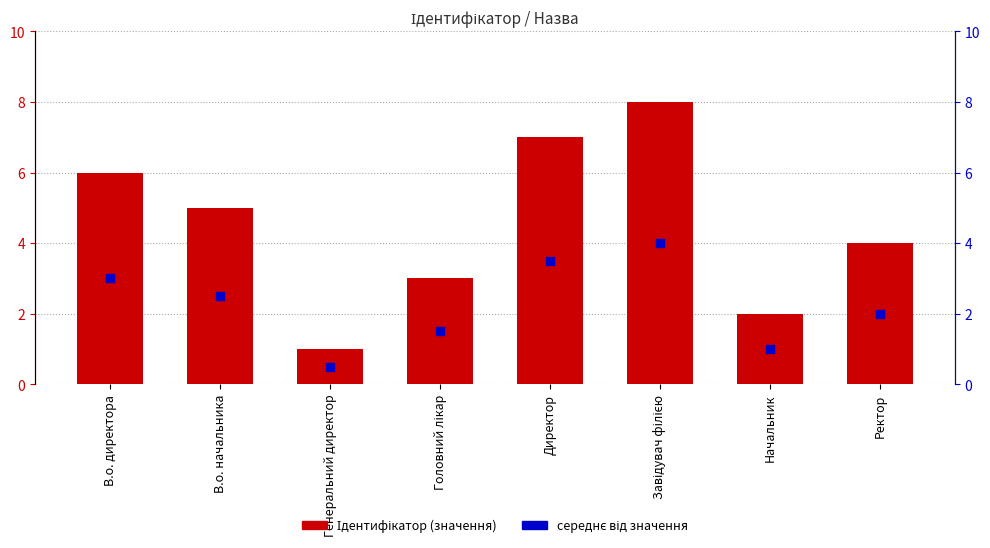

True or false: the data shows 6 at Ректор.

False